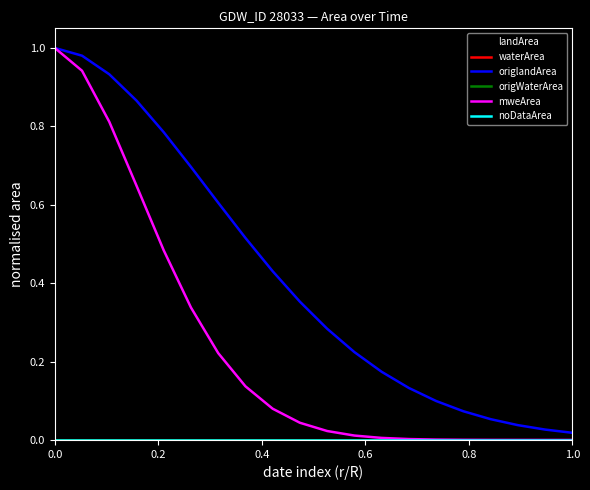

Does the chart have visible grid lines?

No